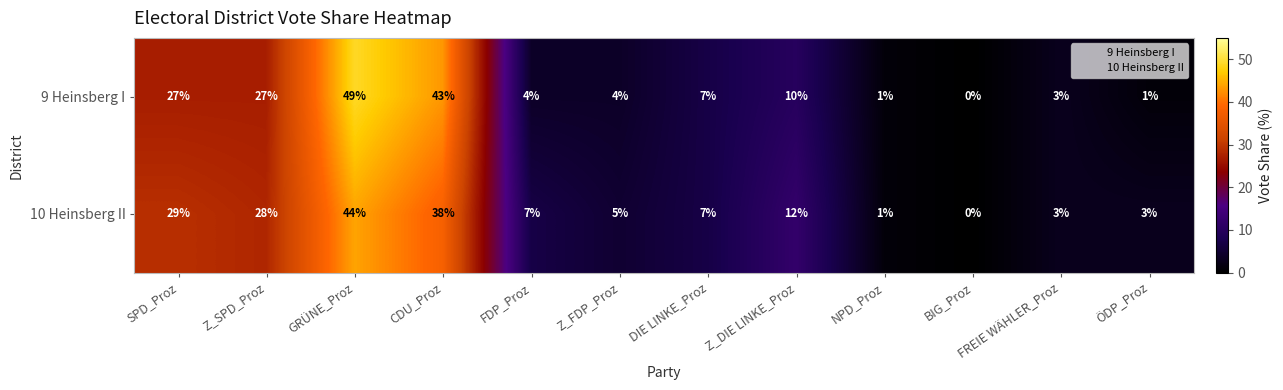

At which category is the sum across all series the highest?

GRÜNE_Proz